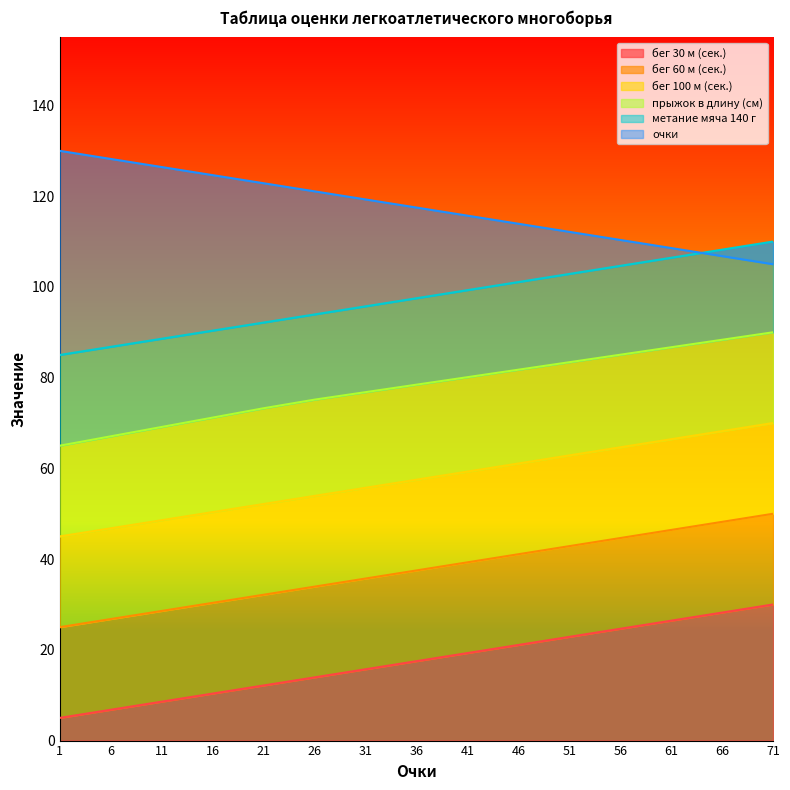

True or false: прыжок в длину (см) has more than 2 points higher than both neighbors.

False